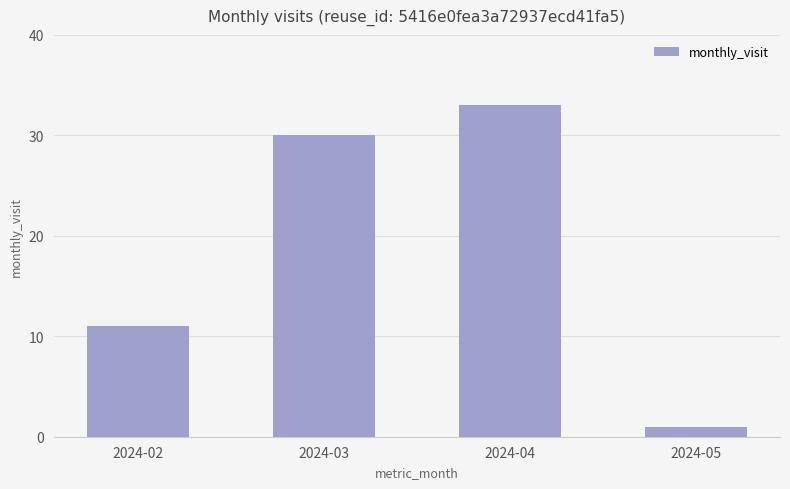

What is the value of the 1st bar from the left?

11